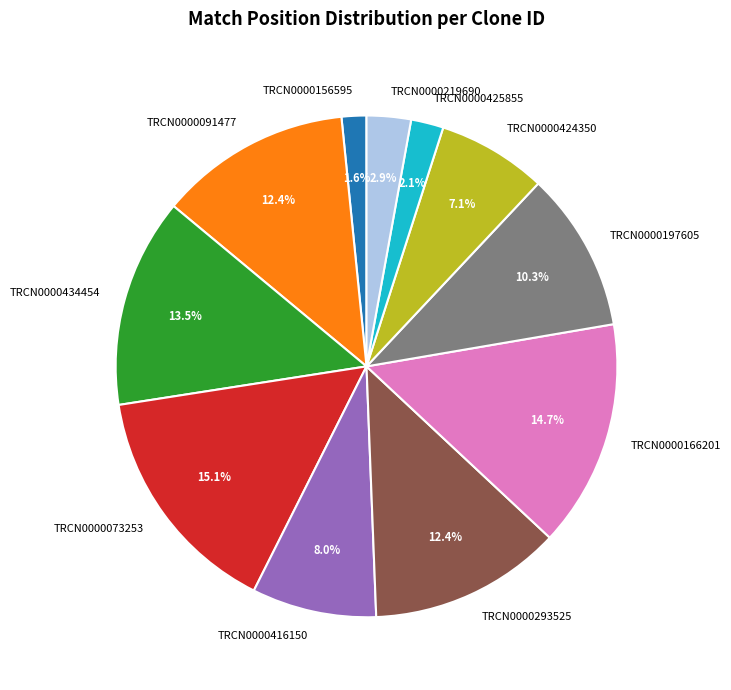

How many segments does this pie chart have?

11